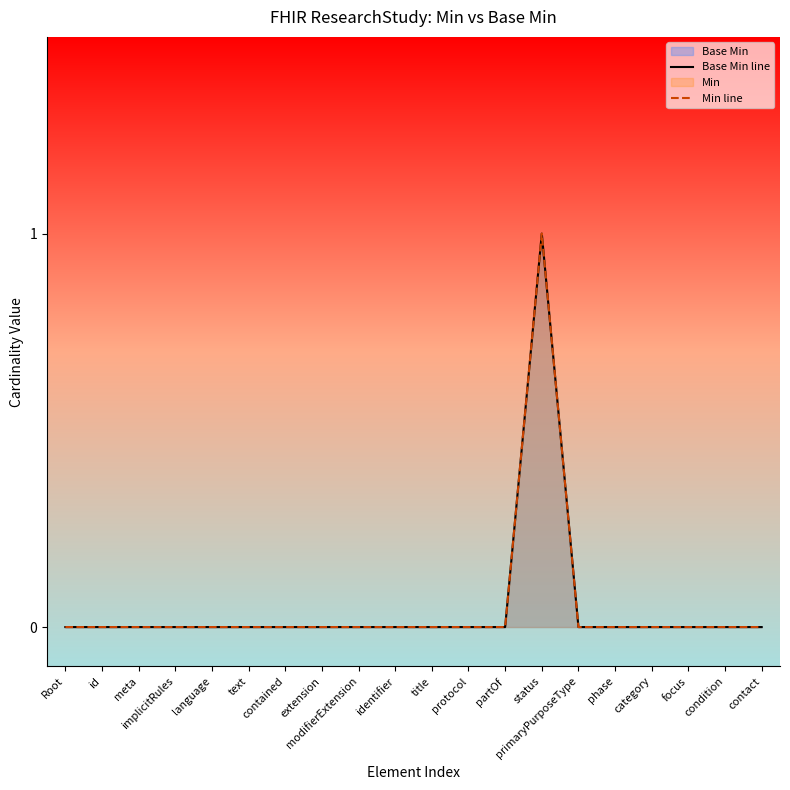

True or false: Min line and Base Min line cross at least once.

False